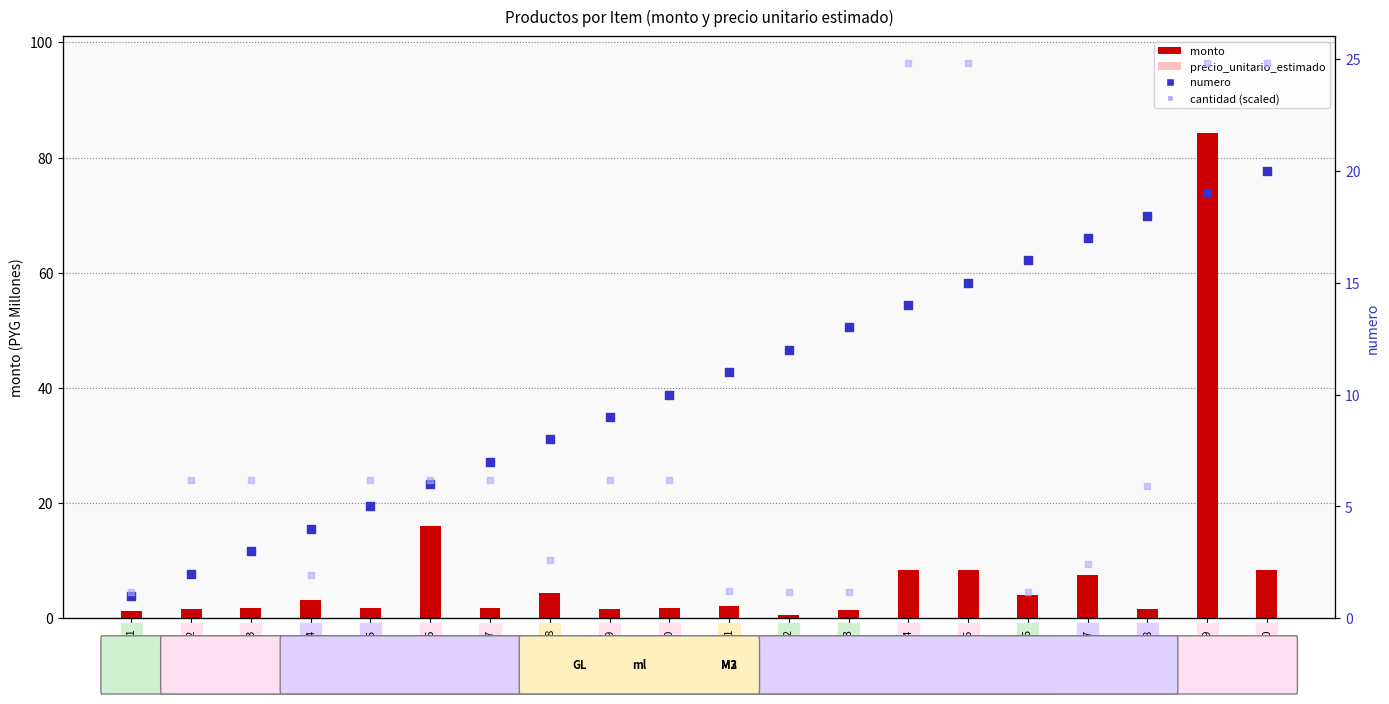

What are all the series names shown in the legend?

monto, precio_unitario_estimado, numero, cantidad (scaled)